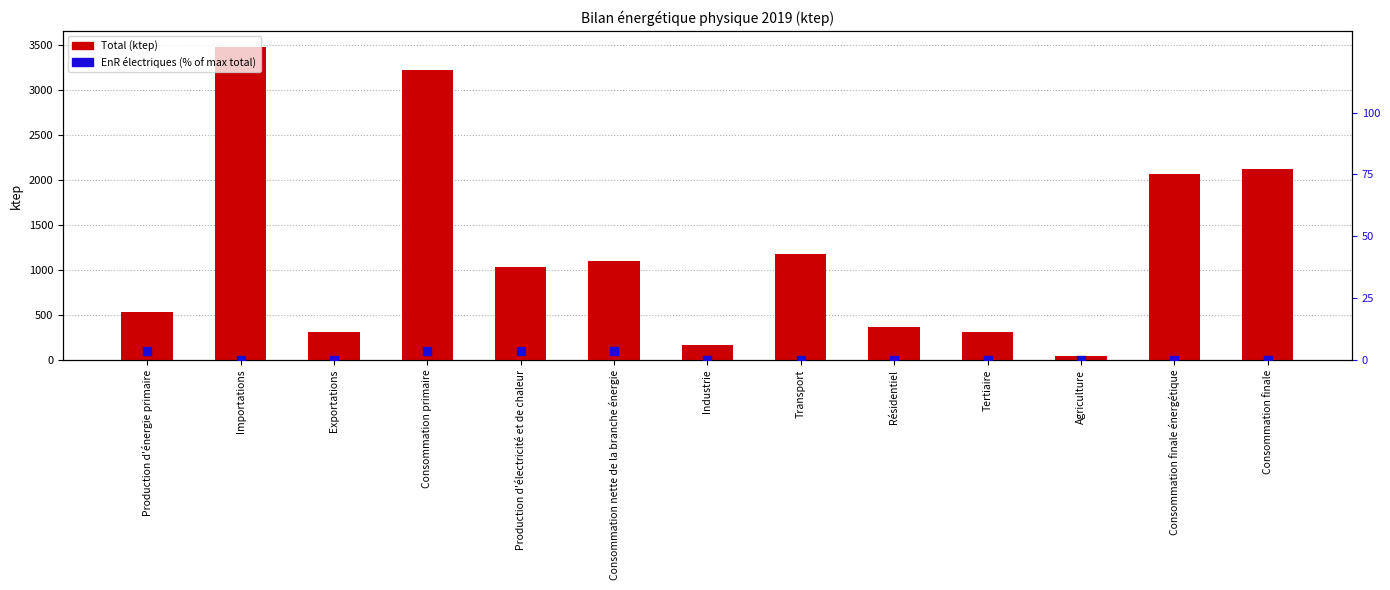

Is the value of Total (ktep) at Exportations greater than the value of EnR électriques (% of max total) at Consommation primaire?

Yes